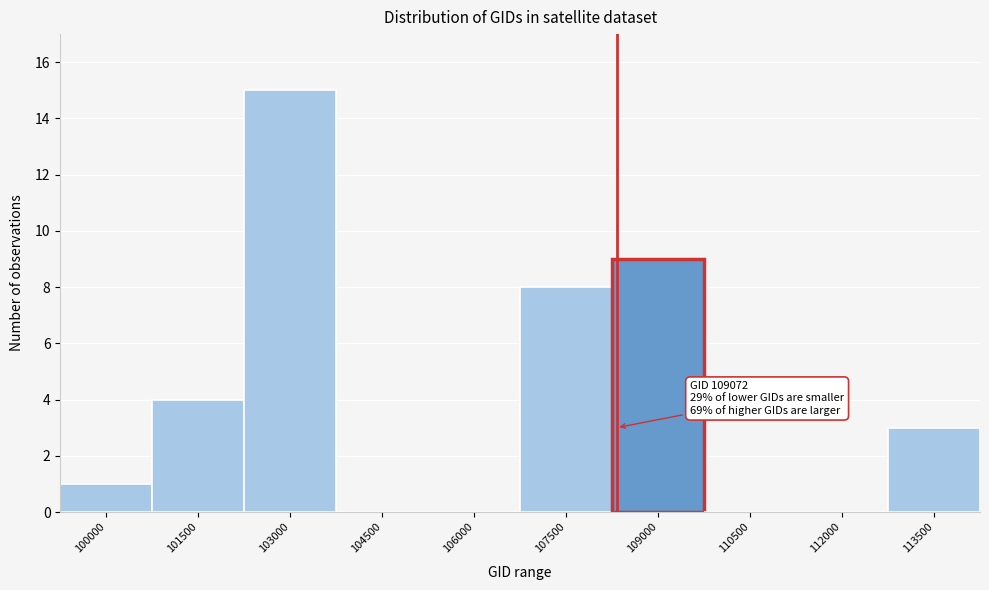

Reading left to right, transcribe all the data shown in this chart.

100000=1	101500=4	103000=15	104500=0	106000=0	107500=8	109000=9	110500=0	112000=0	113500=3